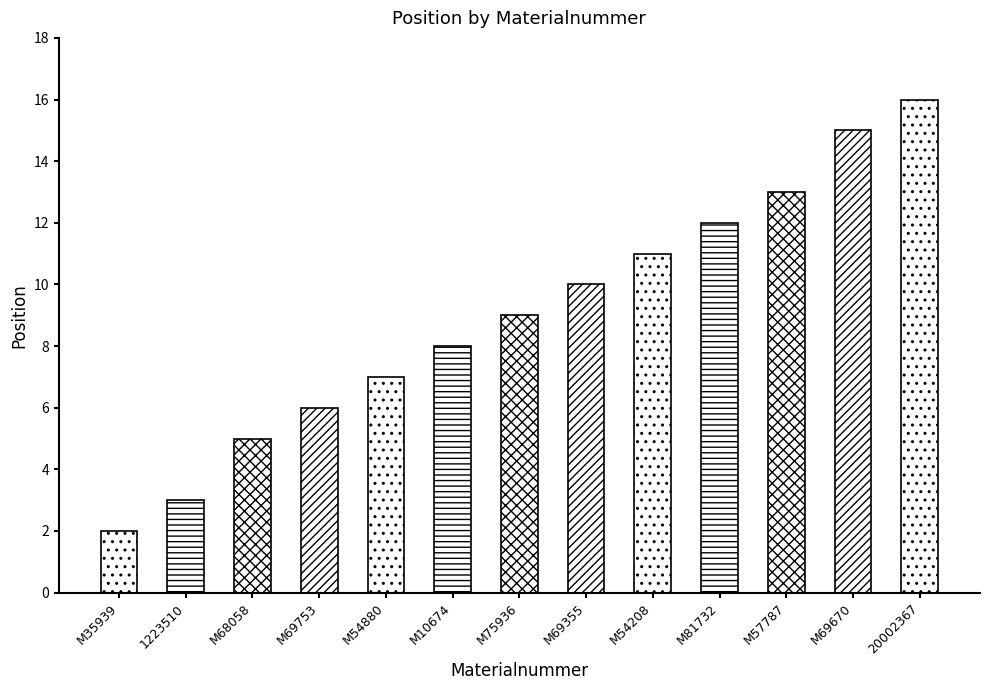

What is the label of the 1st bar from the left?

M35939